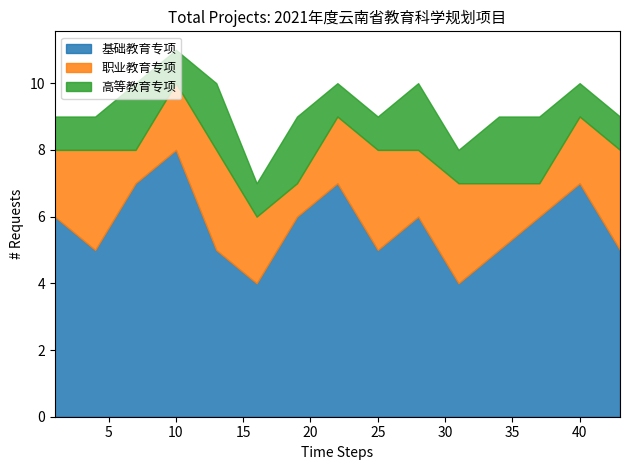

True or false: 高等教育专项 and 职业教育专项 intersect in this chart.

True